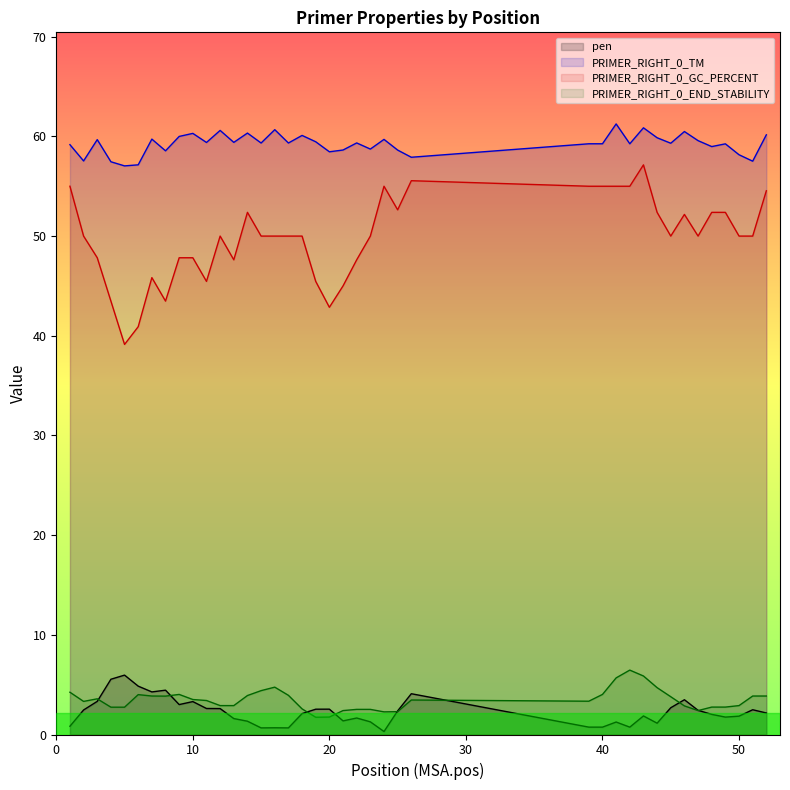

Reading left to right, list all the values displayed in this chart.

pen: 1=0.8	2=2.5	3=3.3	4=5.5	5=6.0	6=4.9	7=4.3	8=4.4	9=3.0	10=3.3	11=2.6	12=2.6	13=1.6	14=1.3	15=0.7	16=0.7	17=0.7	18=2.1	19=2.5	20=2.5	21=1.4	22=1.7	23=1.3	24=0.3	25=2.4	26=4.1	39=0.7	40=0.7	41=1.3	42=0.7	43=1.9	44=1.1	45=2.7	46=3.5	47=2.4	48=2.0	49=1.7	50=1.8	51=2.5	52=2.2
PRIMER_RIGHT_0_TM: 1=59.2	2=57.5	3=59.7	4=57.5	5=57.0	6=57.1	7=59.7	8=58.6	9=60.0	10=60.3	11=59.4	12=60.6	13=59.4	14=60.3	15=59.3	16=60.7	17=59.3	18=60.1	19=59.5	20=58.5	21=58.6	22=59.3	23=58.7	24=59.7	25=58.6	26=57.9	39=59.3	40=59.3	41=61.3	42=59.3	43=60.9	44=59.9	45=59.3	46=60.5	47=59.6	48=59.0	49=59.3	50=58.2	51=57.5	52=60.2
PRIMER_RIGHT_0_GC_PERCENT: 1=55.0	2=50.0	3=47.8	4=43.5	5=39.1	6=40.9	7=45.8	8=43.5	9=47.8	10=47.8	11=45.5	12=50.0	13=47.6	14=52.4	15=50.0	16=50.0	17=50.0	18=50.0	19=45.5	20=42.9	21=45.0	22=47.6	23=50.0	24=55.0	25=52.6	26=55.6	39=55.0	40=55.0	41=55.0	42=55.0	43=57.1	44=52.4	45=50.0	46=52.2	47=50.0	48=52.4	49=52.4	50=50.0	51=50.0	52=54.5
PRIMER_RIGHT_0_END_STABILITY: 1=4.2	2=3.3	3=3.6	4=2.7	5=2.7	6=4.0	7=3.9	8=3.9	9=4.0	10=3.5	11=3.4	12=2.9	13=2.9	14=3.9	15=4.4	16=4.8	17=3.9	18=2.6	19=1.7	20=1.8	21=2.4	22=2.5	23=2.5	24=2.3	25=2.3	26=3.5	39=3.3	40=4.0	41=5.7	42=6.5	43=5.9	44=4.7	45=3.8	46=2.9	47=2.4	48=2.8	49=2.8	50=2.9	51=3.9	52=3.9